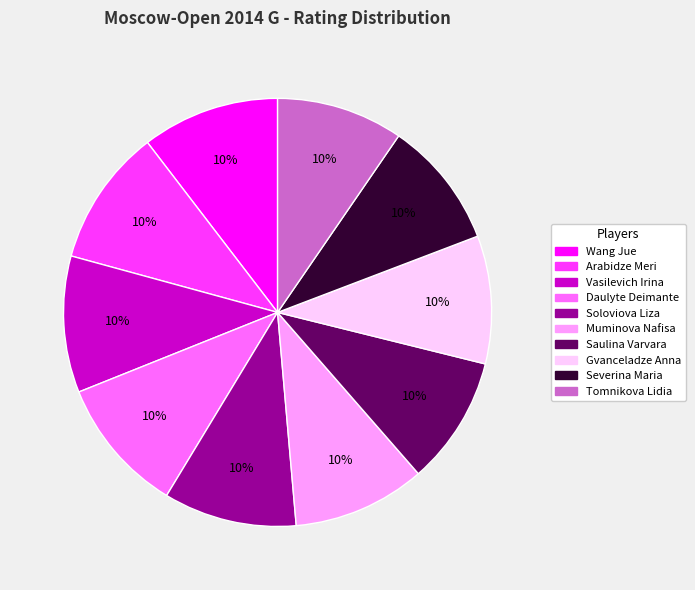

Do Gvanceladze Anna and Soloviova Liza together represent more than half of the pie?

No